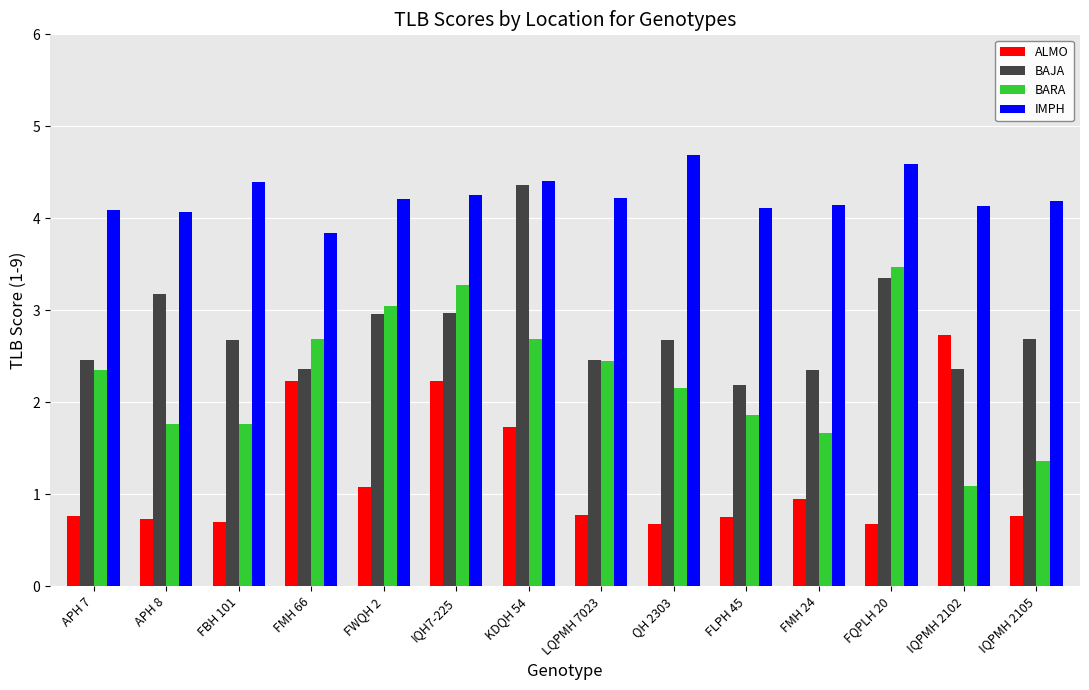

The BAJA series shows 2.4 at FMH 24. True or false?

True